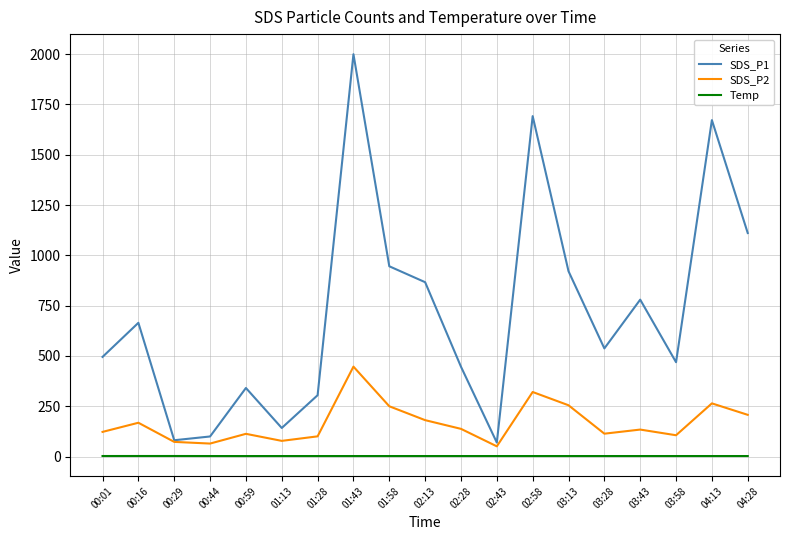

Count the number of data series in this chart.

3